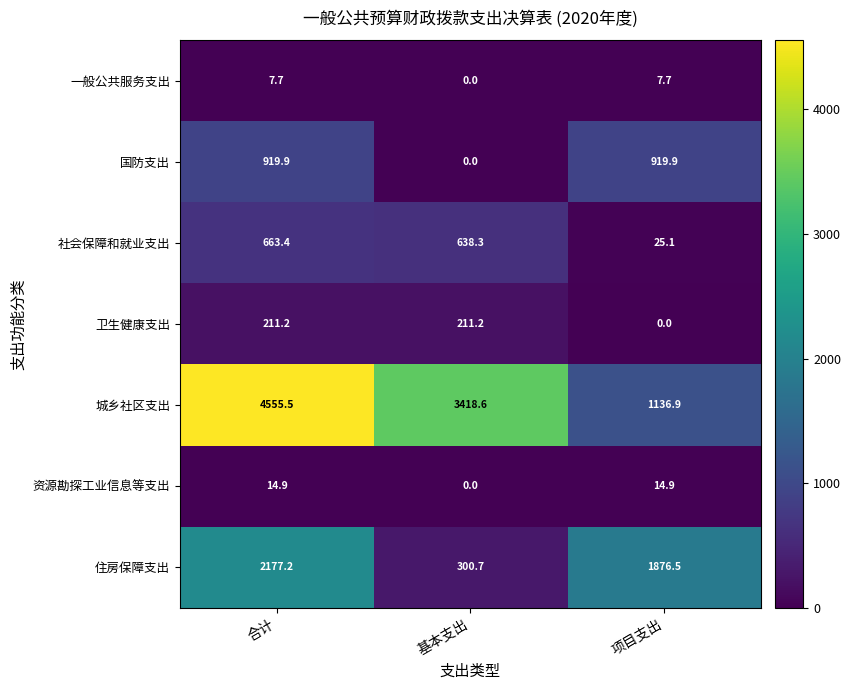

List the series in order of their peak value, lowest first.

一般公共服务支出, 资源勘探工业信息等支出, 卫生健康支出, 社会保障和就业支出, 国防支出, 住房保障支出, 城乡社区支出